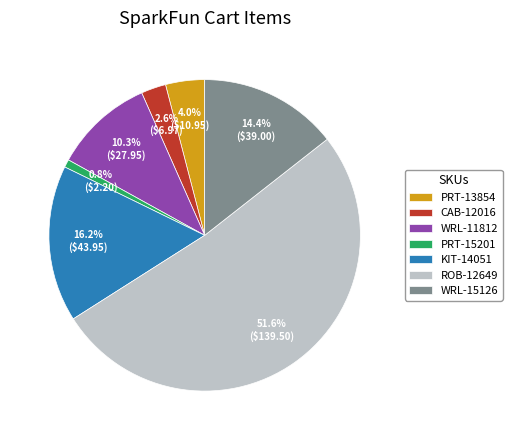

Which slice is the smallest?

PRT-15201